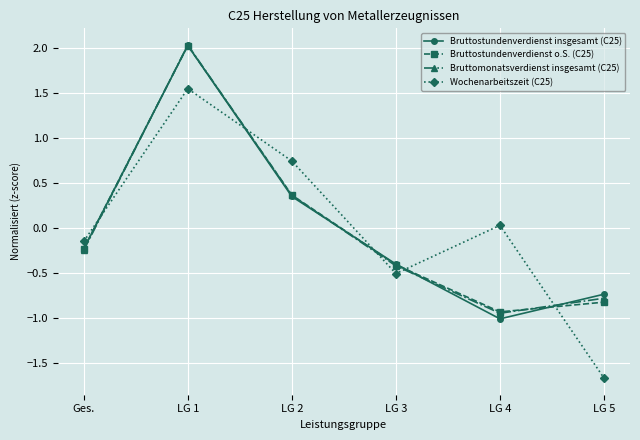

List the labels in order of Bruttostundenverdienst insgesamt (C25) value, largest first.

LG 1, LG 2, Ges., LG 3, LG 5, LG 4